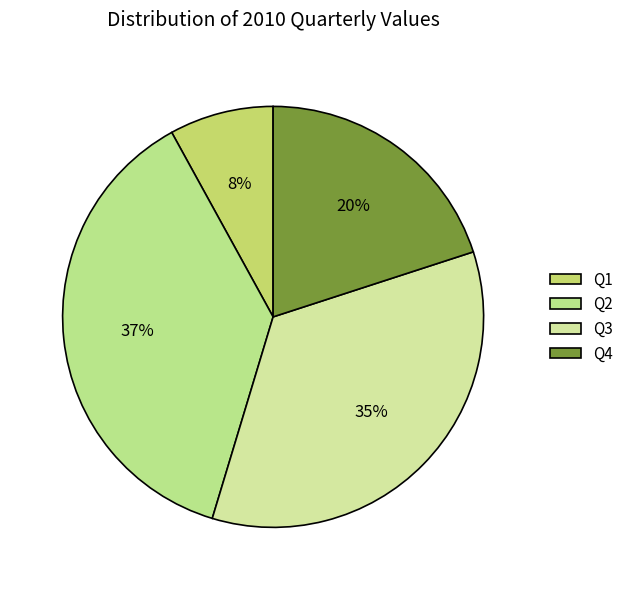

To the nearest percent, what is the average slice percentage?

25%